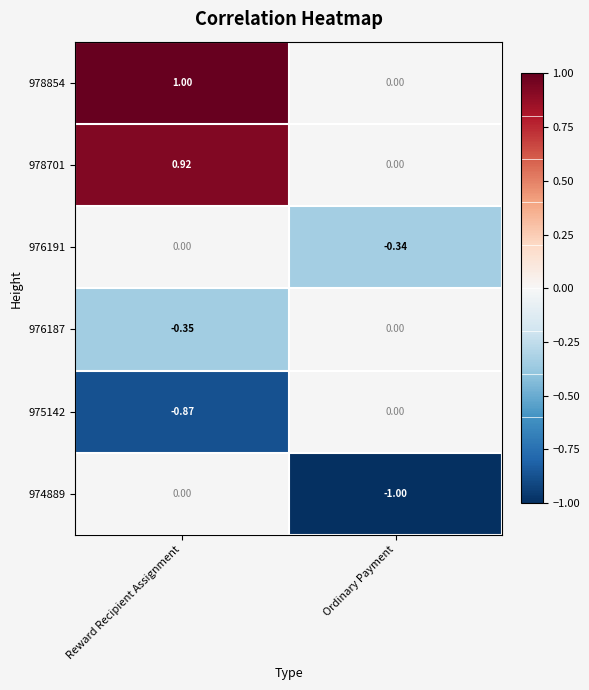

Rank the series by their average value, from highest to lowest.

978854, 978701, 976191, 976187, 975142, 974889